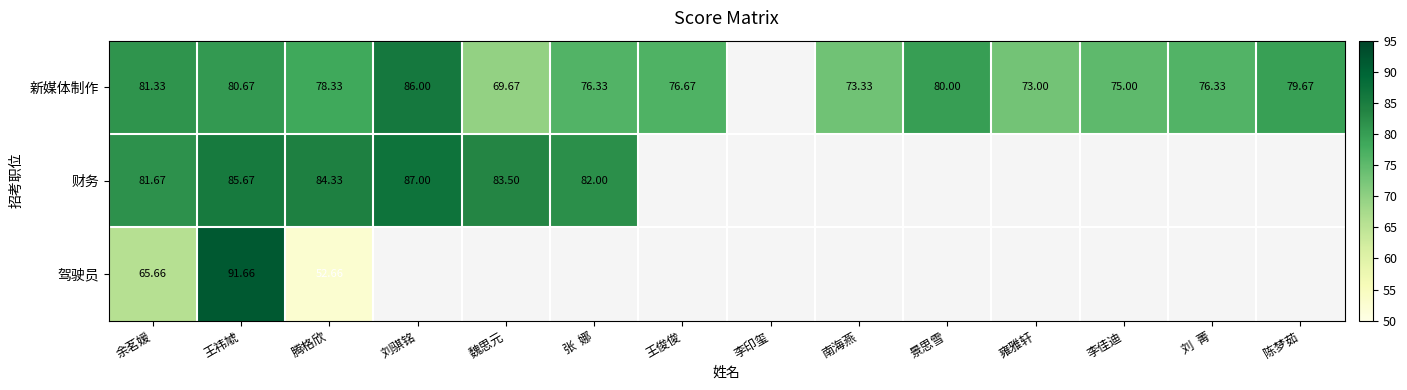

Is the value of 新媒体制作 at 李佳迪 greater than the value of 驾驶员 at 腾格欣?

Yes